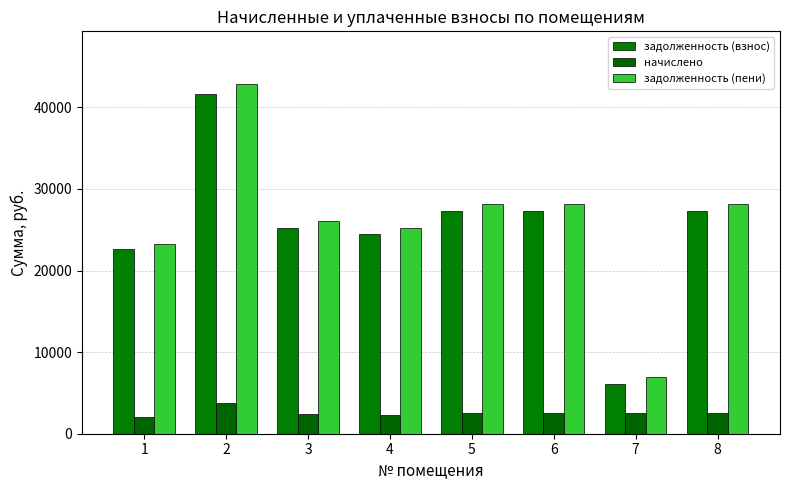

What is the value of the начислено bar at the 4th from the left?

2338.0